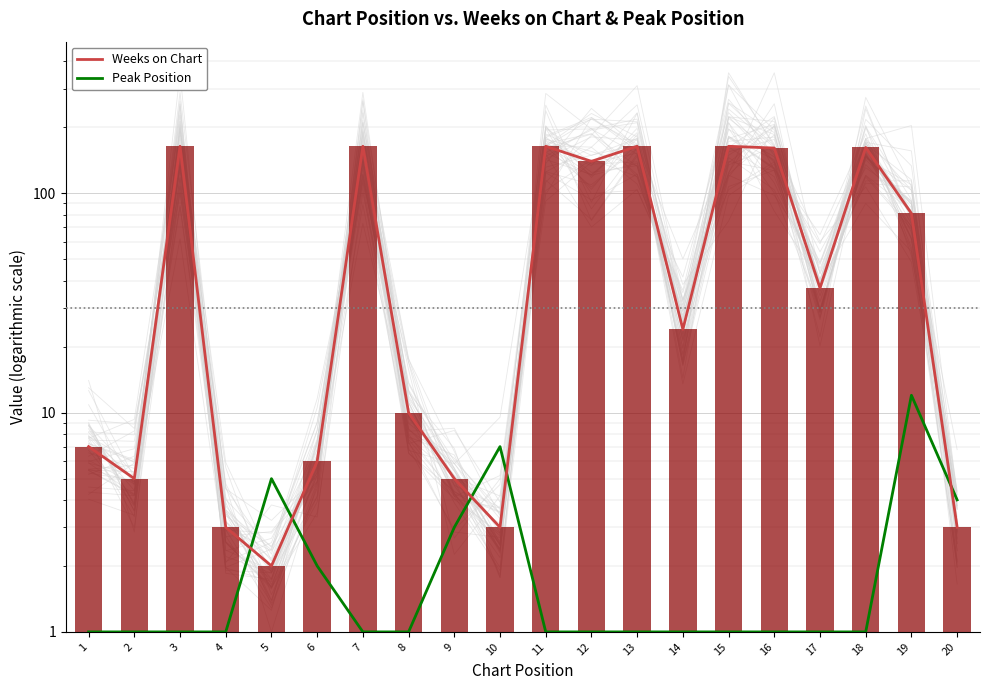

Is the value of Peak Position at 6 greater than the value of Weeks on Chart at 8?

No